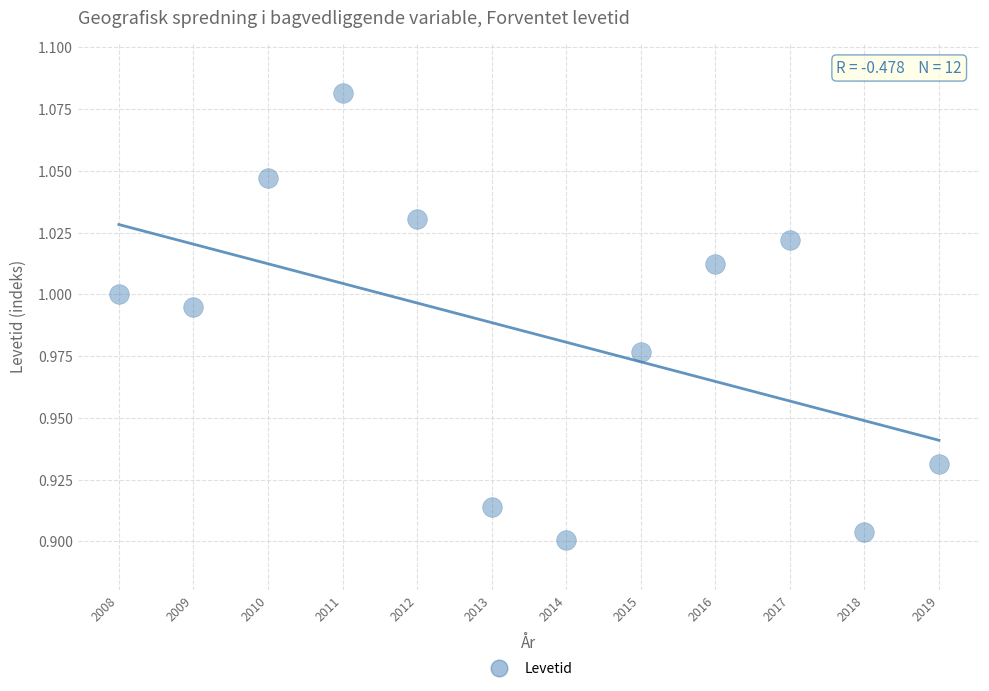

What is the average X value?

2013.5